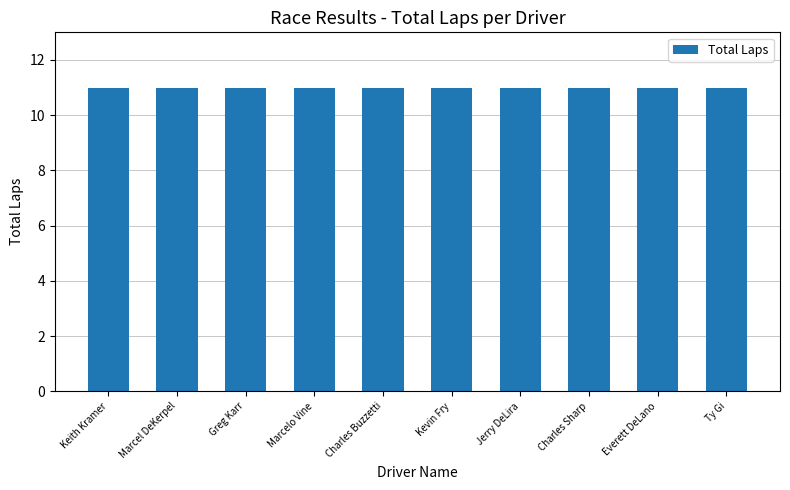

Between Ty Gi and Marcelo Vine, which is larger?

Ty Gi